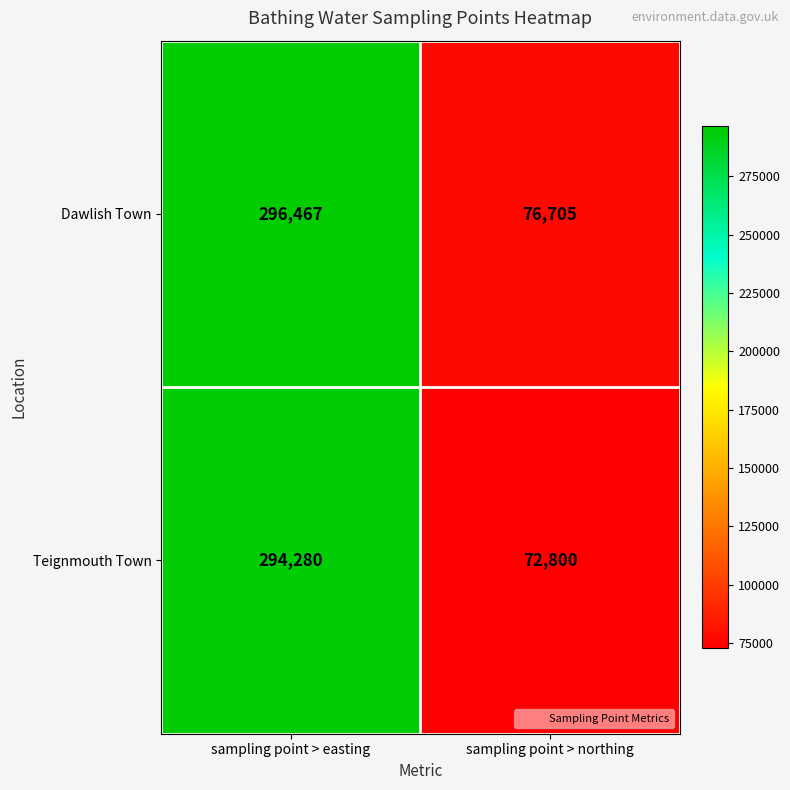

Rank the series by their maximum value, from lowest to highest.

Teignmouth Town, Dawlish Town